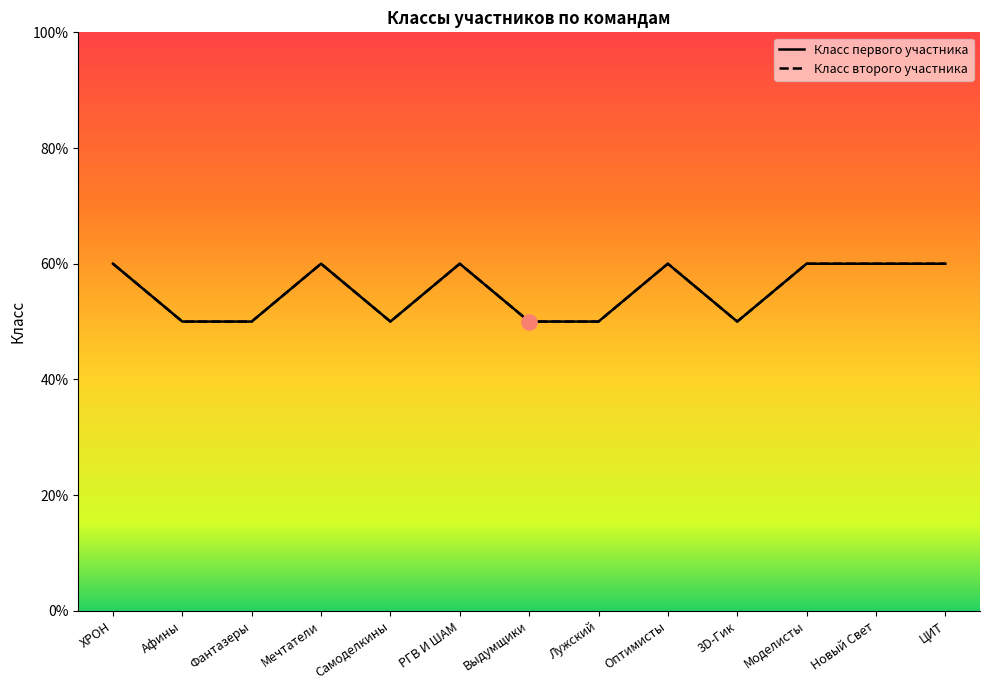

Which series contains the highest Y value?

Класс первого участника